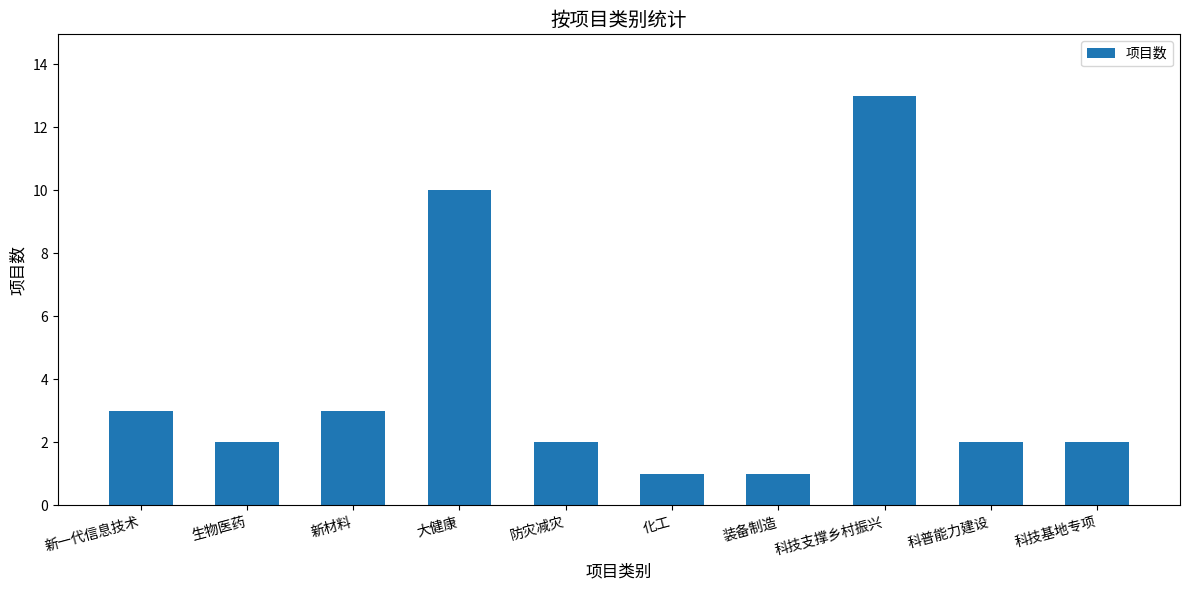

What is the label of the 7th bar from the left?

装备制造